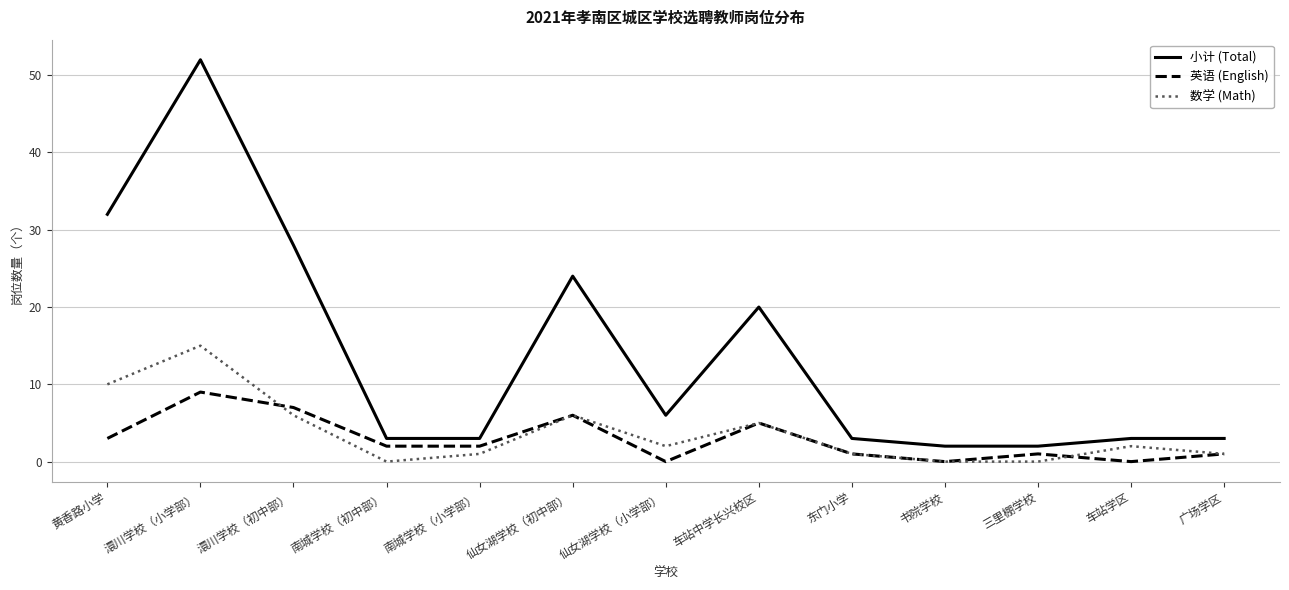

Where do 数学 (Math) and 英语 (English) first cross each other?

澴川学校（小学部） and 澴川学校（初中部）